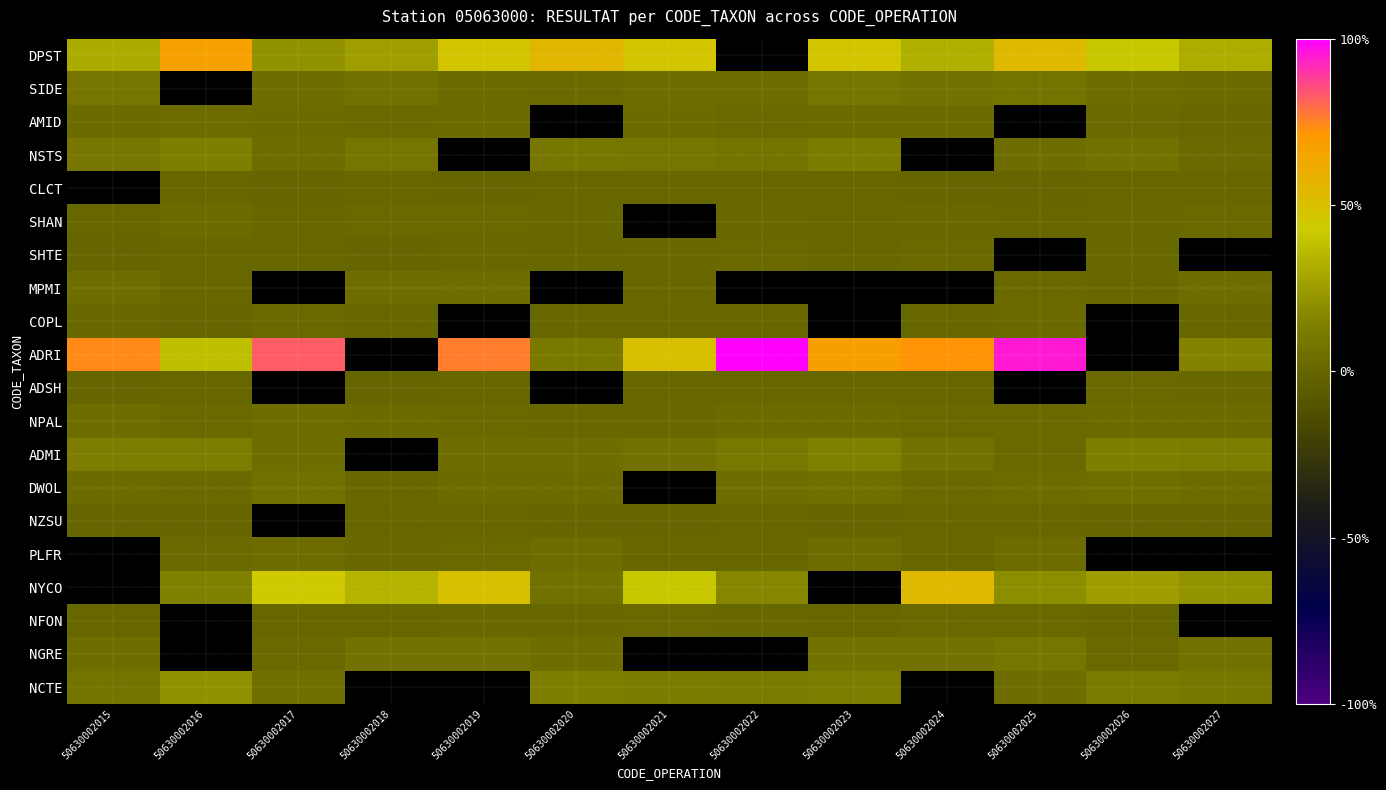

What is the approximate value of NSTS at 50630002016?

0.1